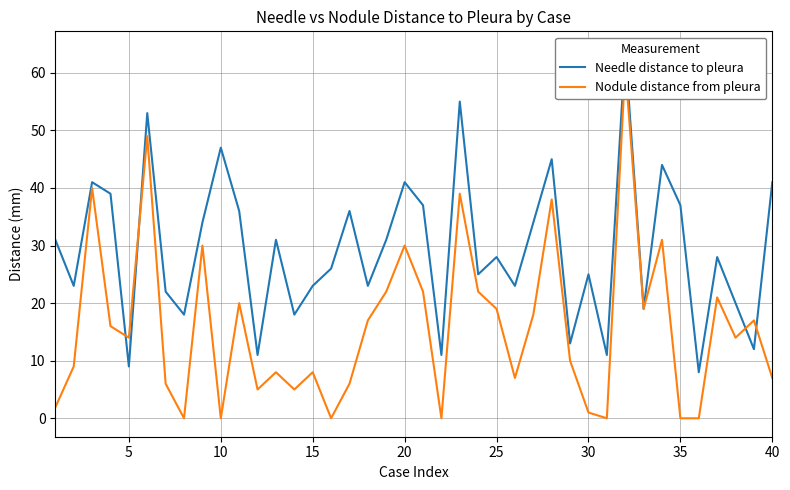

What is the greatest value displayed?

64.0